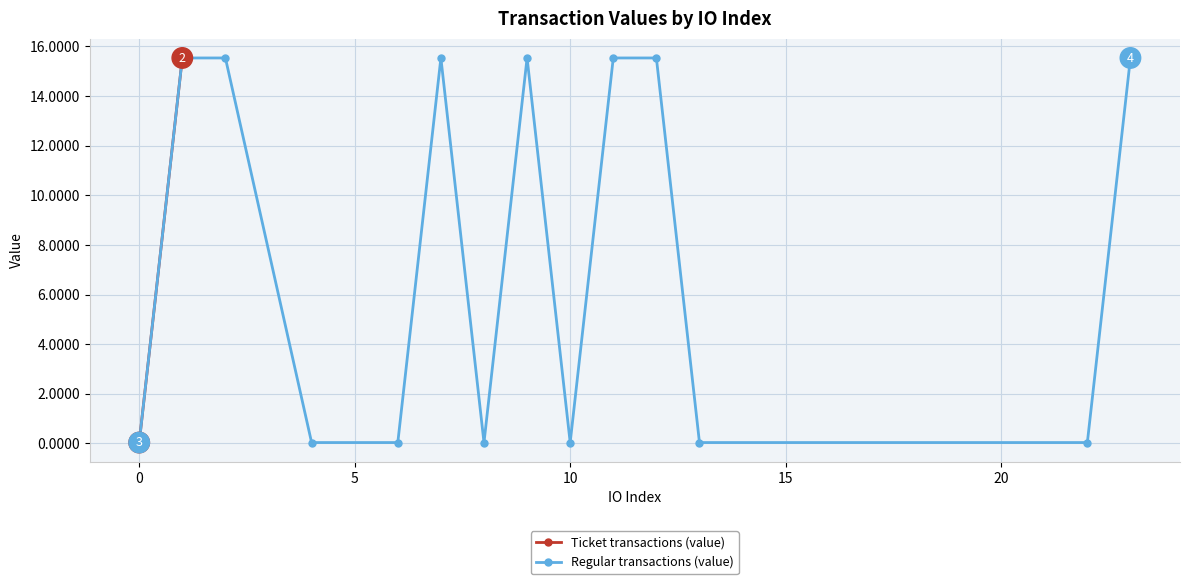

The Regular transactions (value) series shows 0.1 at 10. True or false?

False